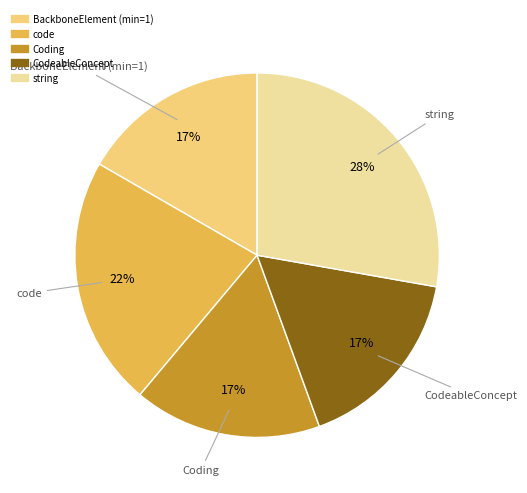

Does any single category account for the majority?

No